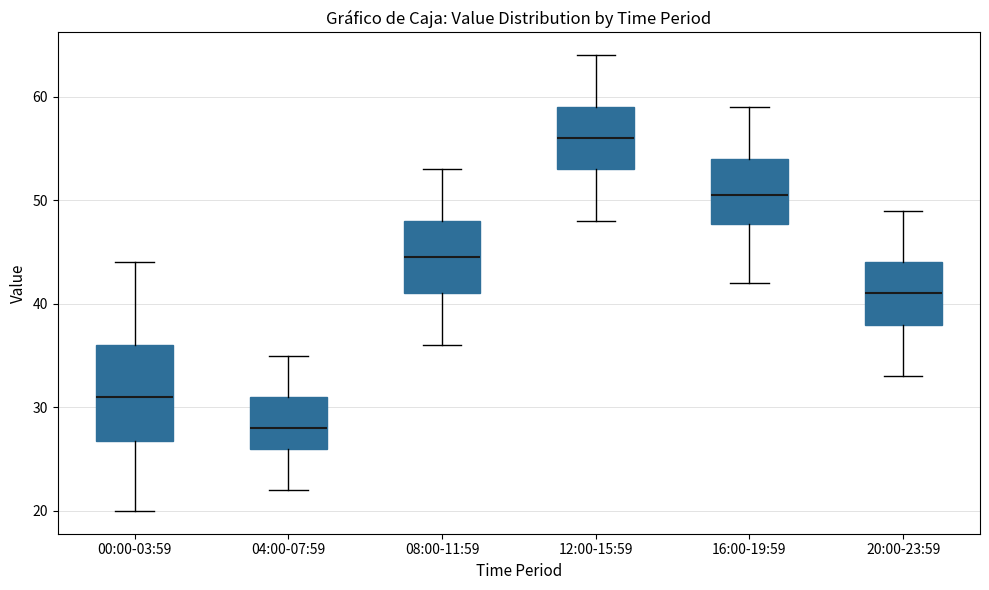

Reading left to right, transcribe this box plot: for each box, give where its median line is, the range the box spans, and where its two whiskers end, as read against the y-axis. The values are not printed on the chart, so give them approximately, as read against the axis.

00:00-03:59: median 31, box 27 to 36, whiskers 20 to 44
04:00-07:59: median 28, box 26 to 31, whiskers 22 to 35
08:00-11:59: median 45, box 41 to 48, whiskers 36 to 53
12:00-15:59: median 56, box 53 to 59, whiskers 48 to 64
16:00-19:59: median 51, box 48 to 54, whiskers 42 to 59
20:00-23:59: median 41, box 38 to 44, whiskers 33 to 49